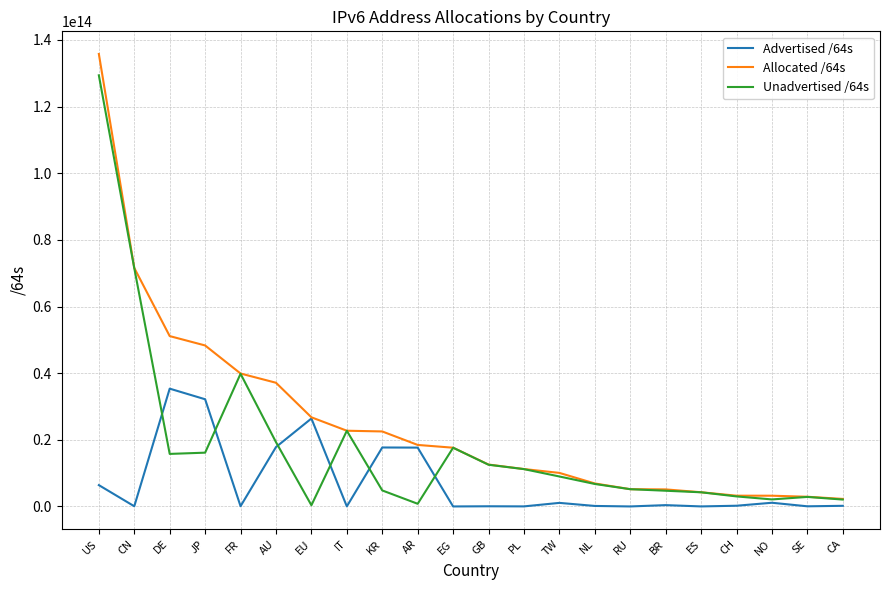

Which series has the largest range (max minus min)?

Allocated /64s